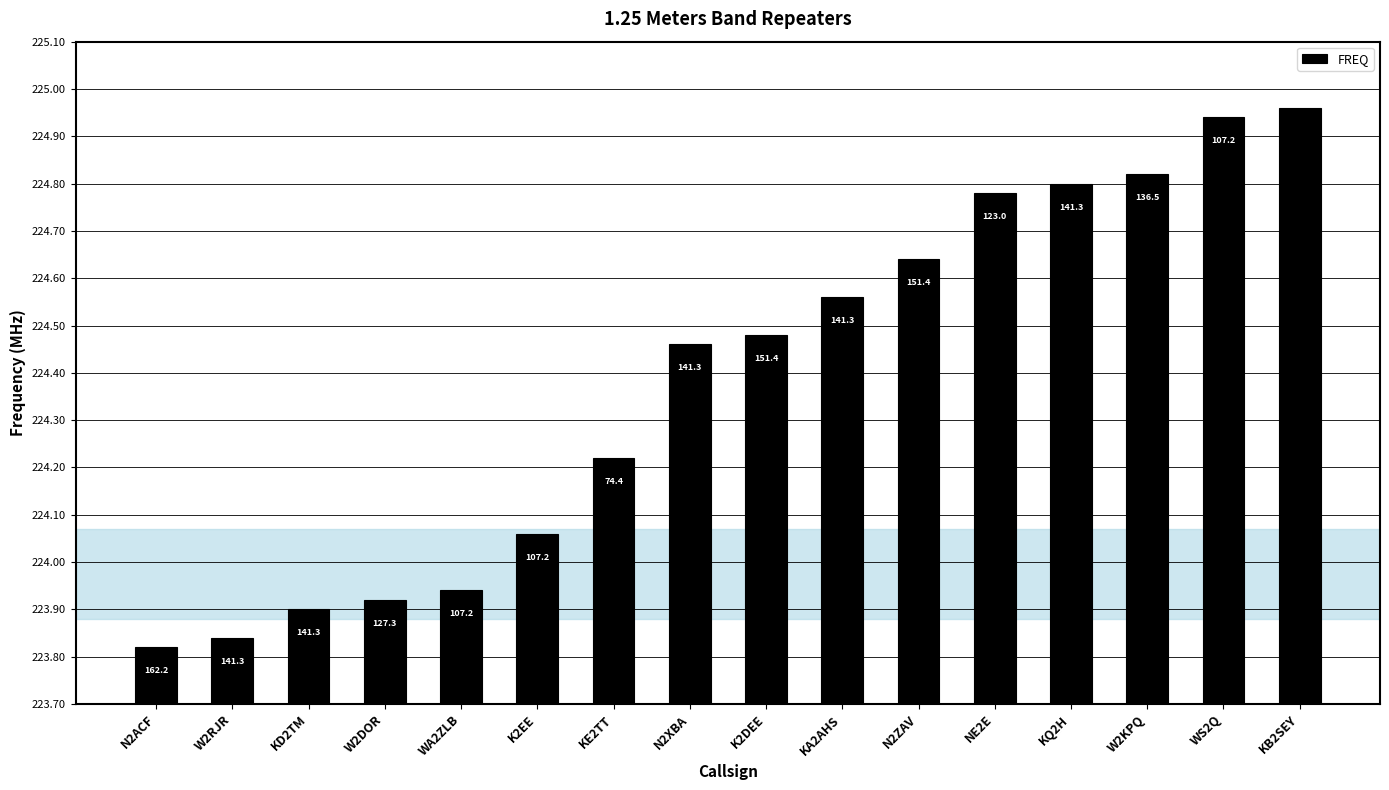

Are the bars horizontal?

No